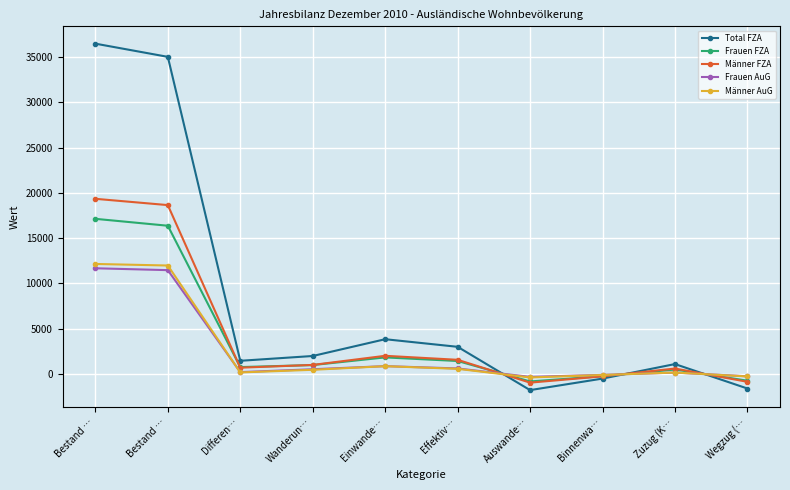

How many lines are shown in the chart?

5